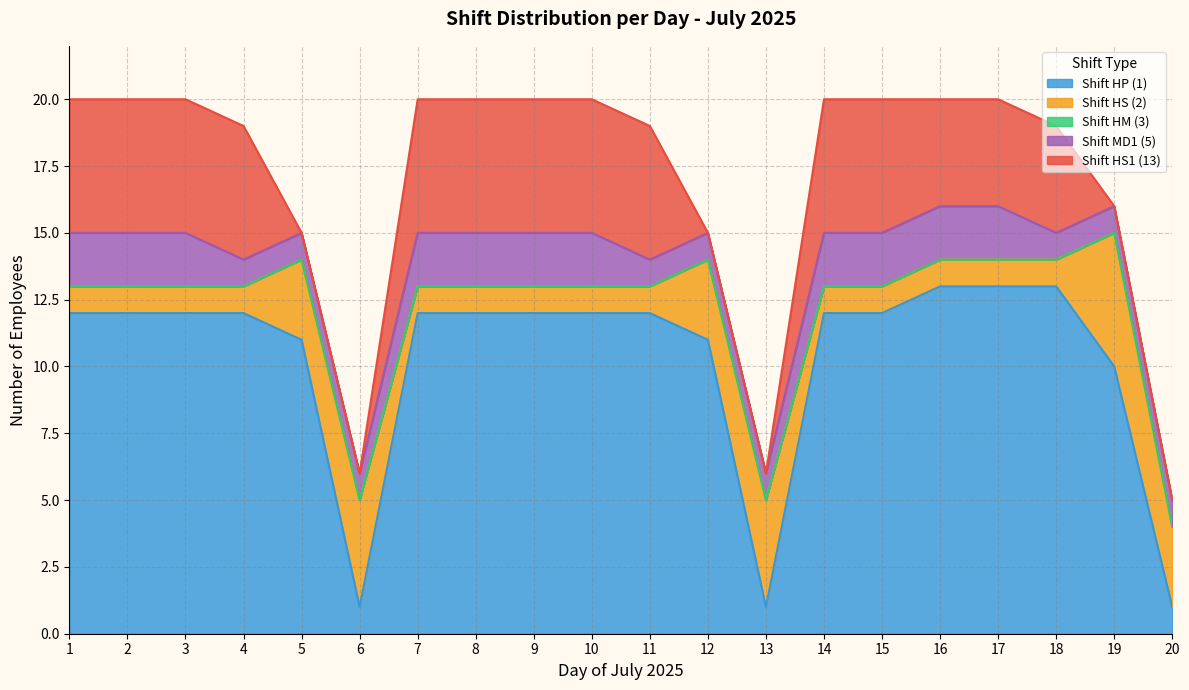

True or false: Shift 5 (MD1) and Shift 13 (HS1) intersect in this chart.

False